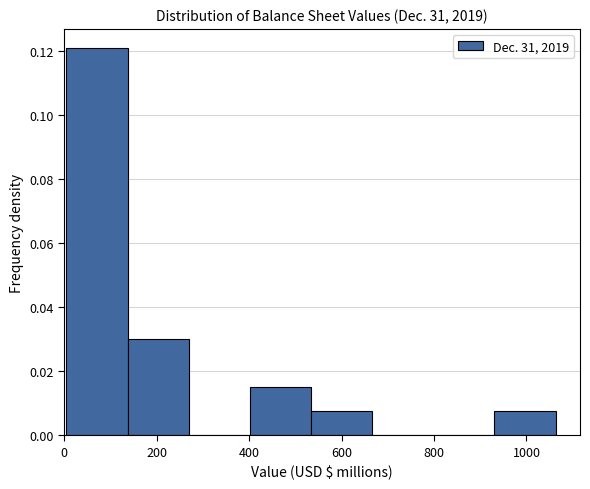

Reading left to right, list every bar in this chart as the range it spans on the x-axis followed by its height. Neither the bar edges nor the heights are printed on the chart, so give them approximately, as read against the axes.

0 to 140: 0.120
140 to 260: 0.030
260 to 400: 0
400 to 540: 0.016
540 to 660: 0.008
660 to 800: 0
800 to 940: 0
940 to 1060: 0.008